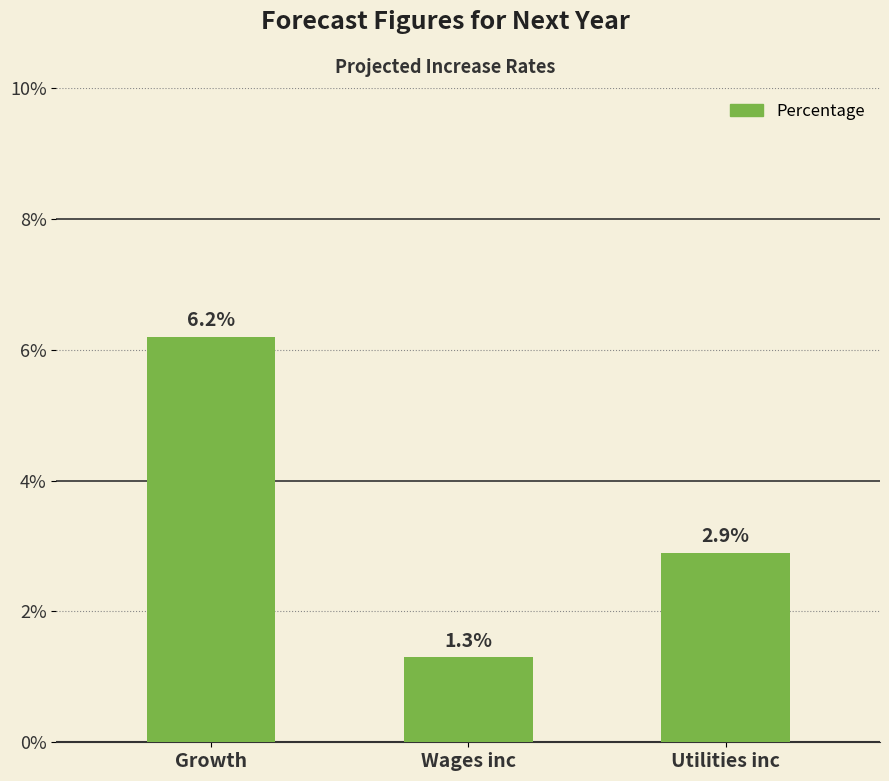

Is it true that the value at Growth is 0.1?

False